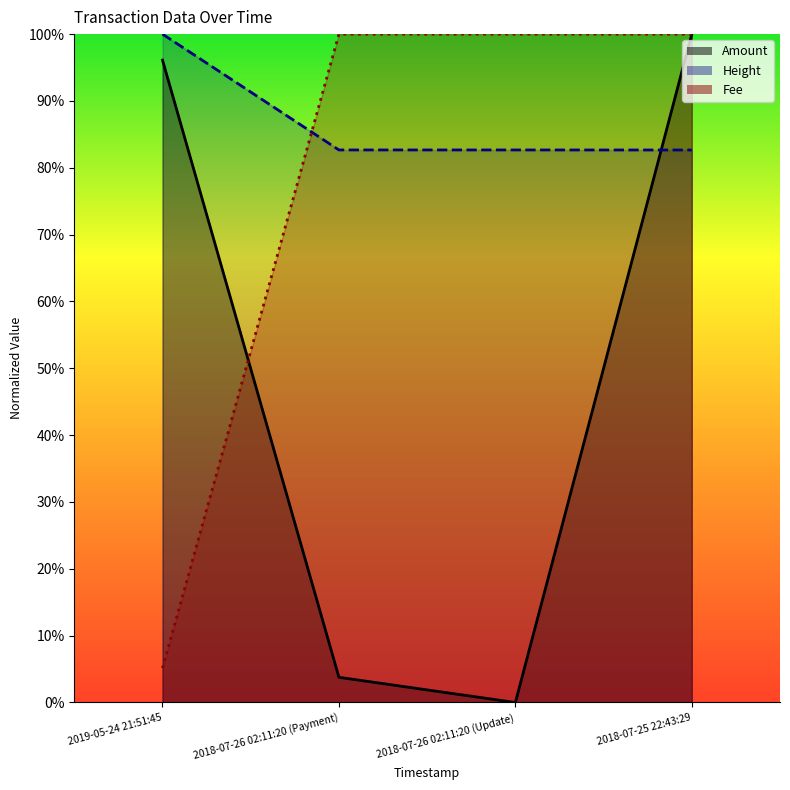

Where is the first local minimum for Amount?

2018-07-26 02:11:20 (Update)